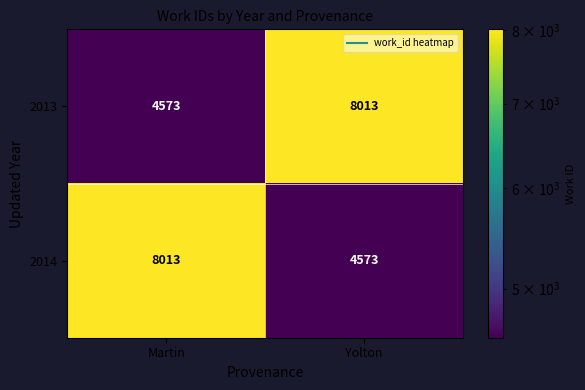

What is the sum of the 2014 values at Yolton and Martin?

12586